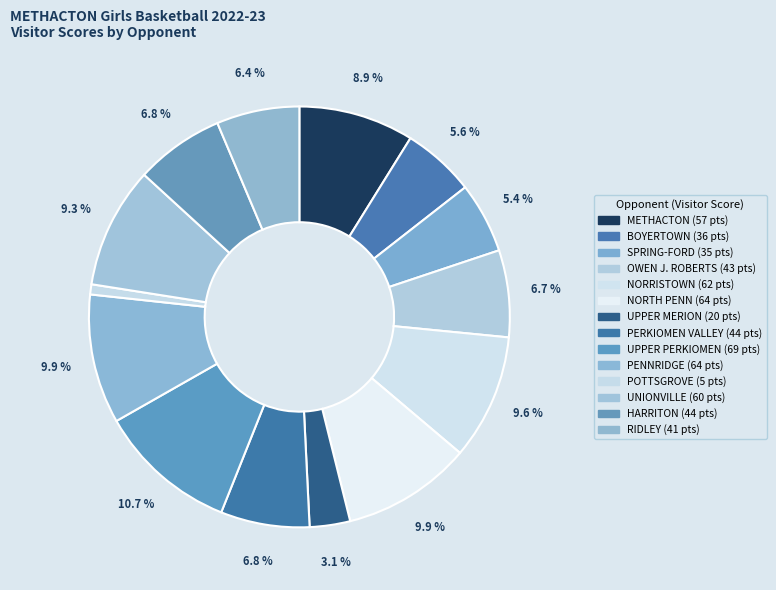

Count the number of slices in the pie.

14